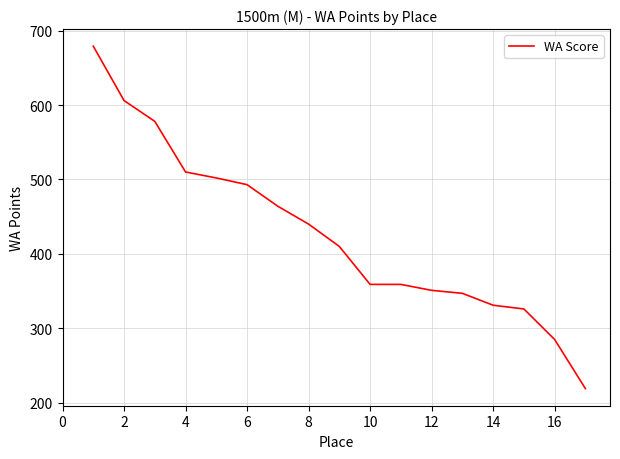

Reading right to left, what are all the values shown in this chart?

219	285	326	331	347	351	359	359	410	440	464	493	502	510	578	606	679